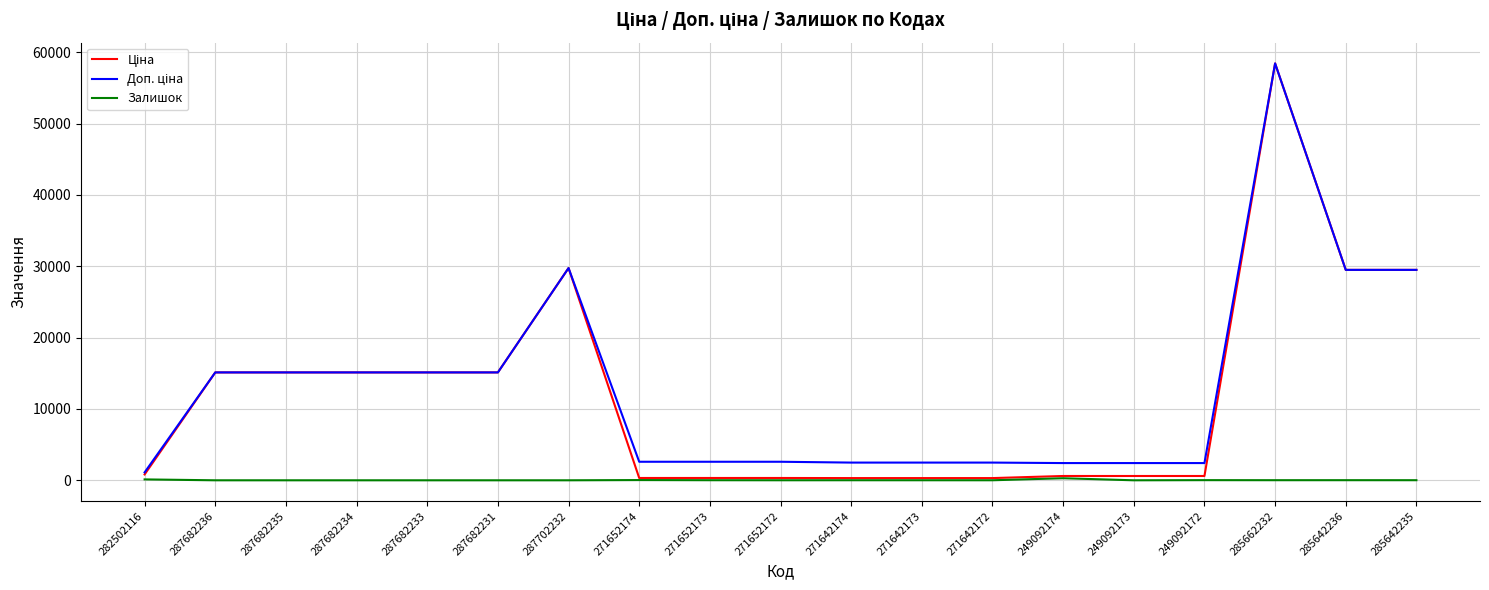

What is the maximum value shown in the chart?

58426.5